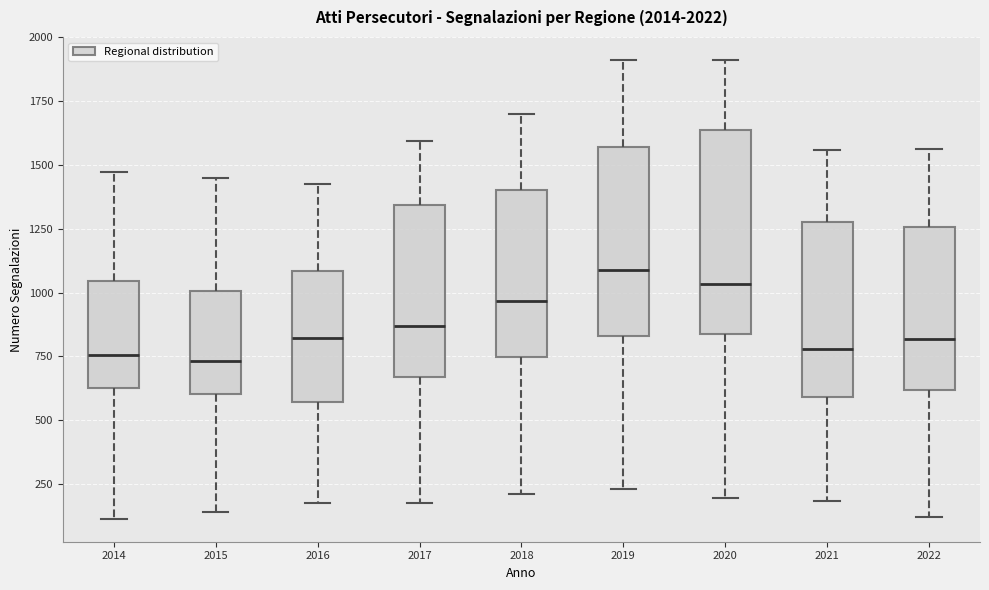

Which box's median line is the highest?

2019